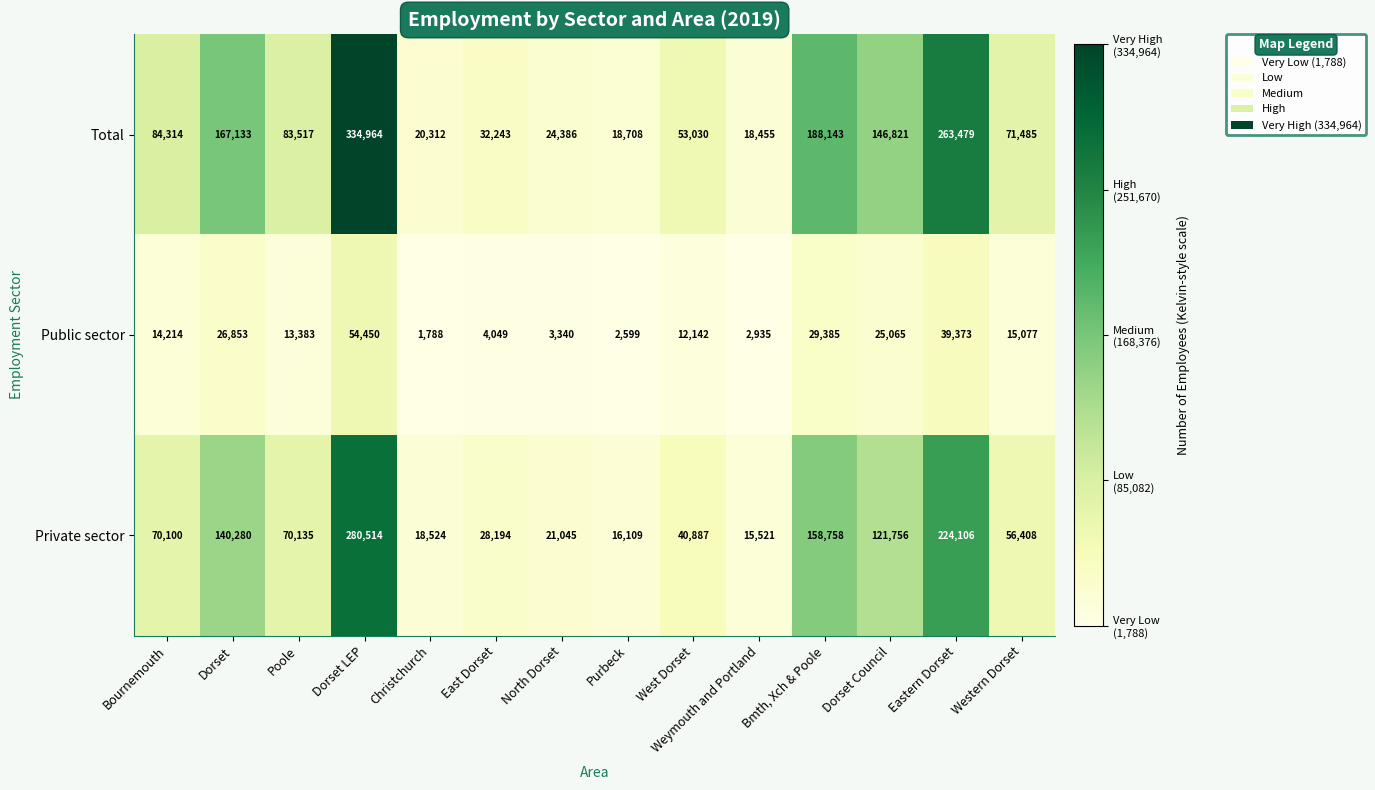

What is the lowest value of the Private sector series?

15521